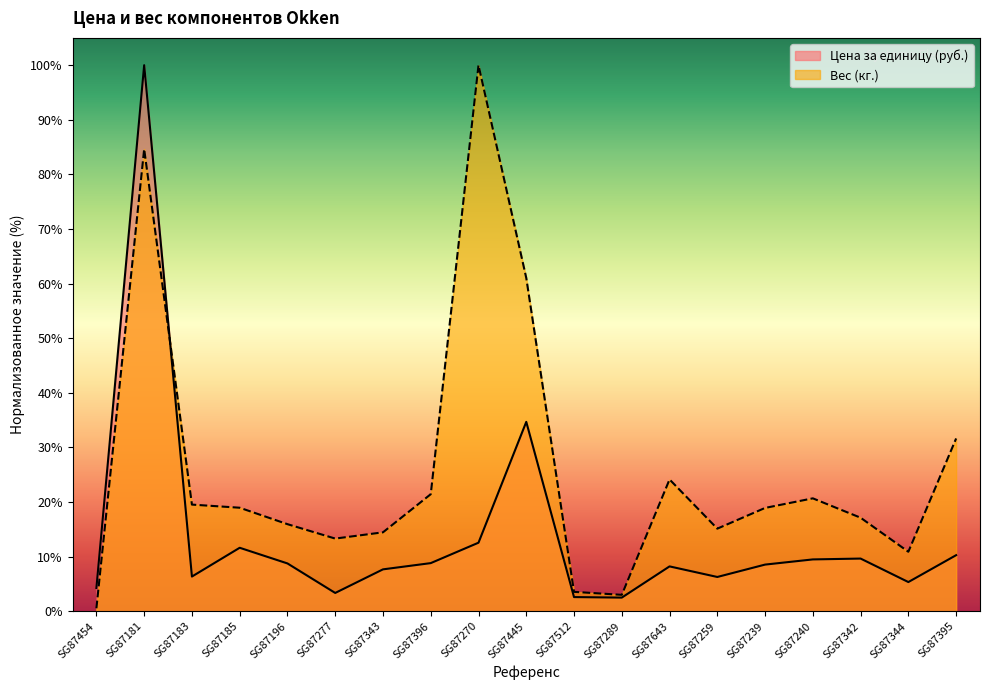

At which category does the chart reach its peak across all series?

SG87181